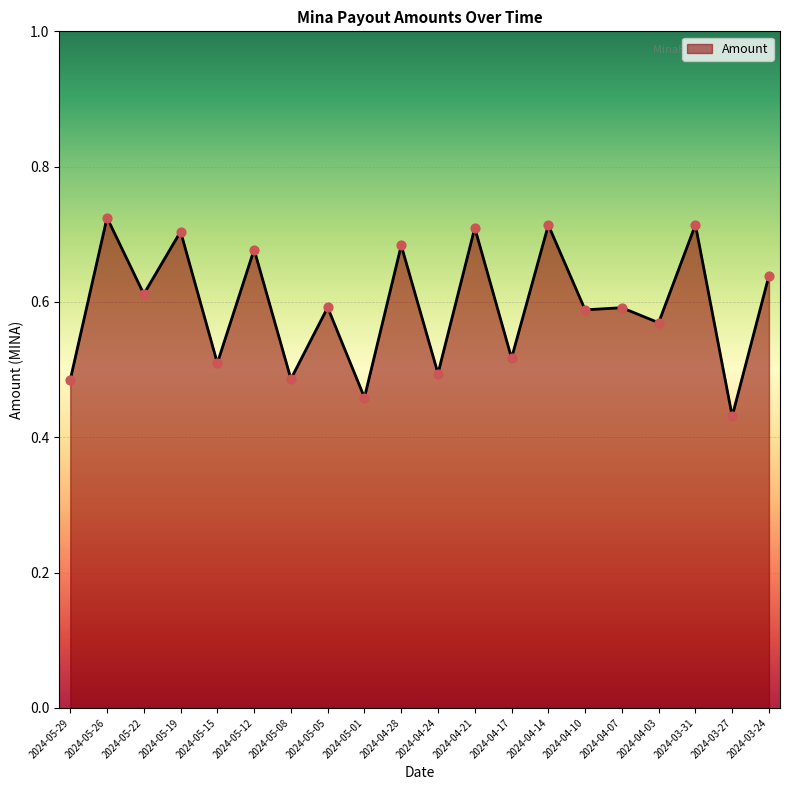

Between 2024-03-27 and 2024-04-28, which is larger?

2024-04-28